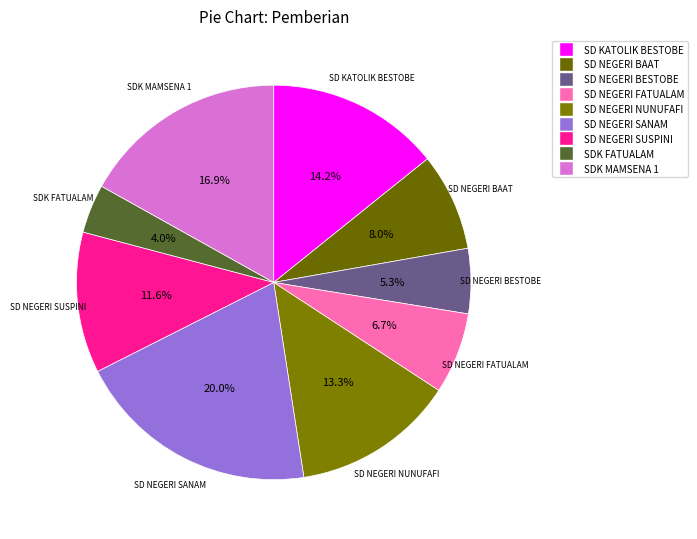

What is the largest slice in the pie chart?

SD NEGERI SANAM